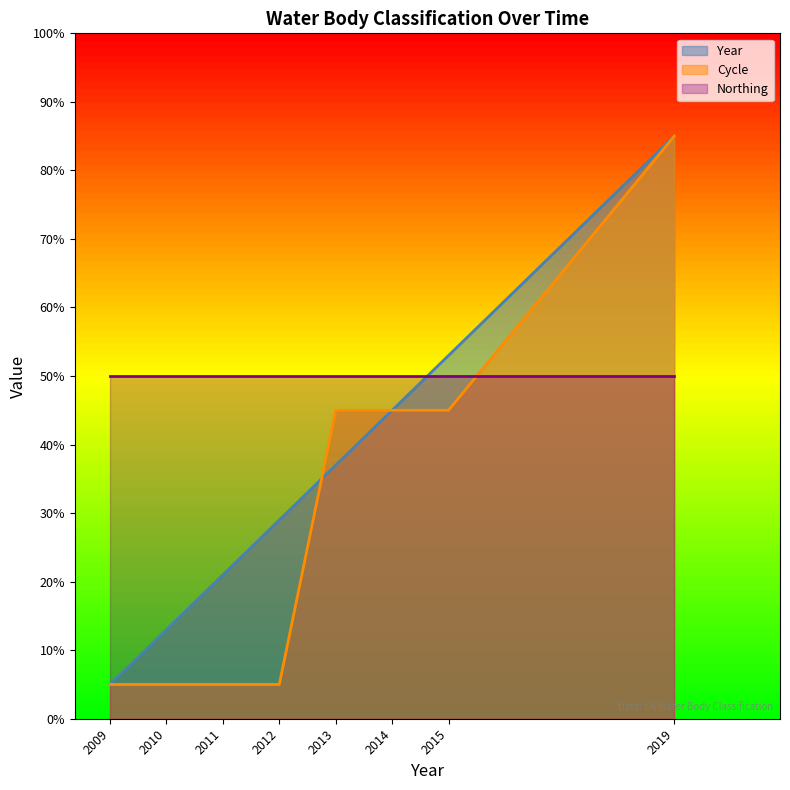

The Year series shows 85 at 2019. True or false?

True